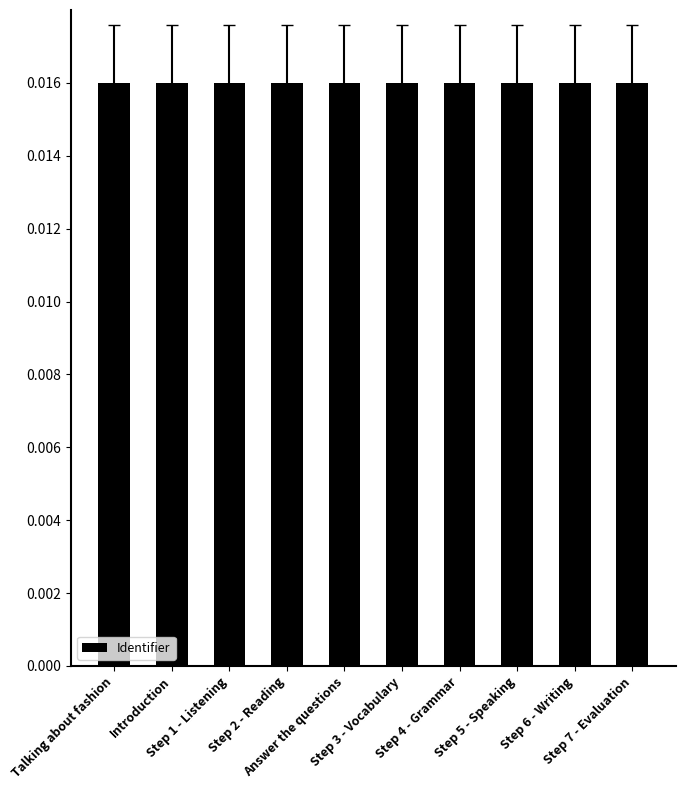

Is it true that the value at Step 4 - Grammar is 0.0?

False